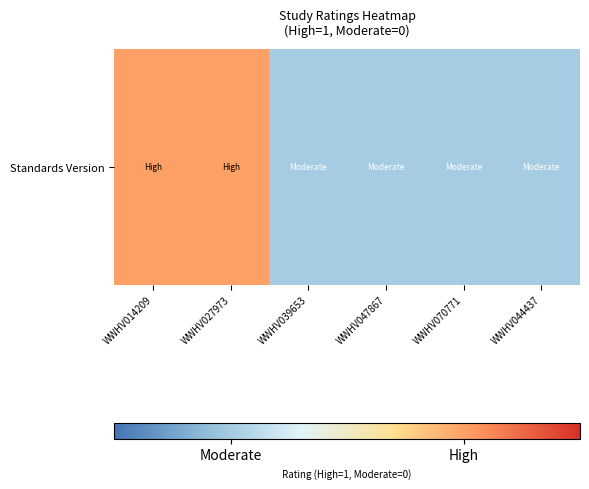

Reading left to right, list all the values displayed in this chart.

WWHV014209=1	WWHV027973=1	WWHV039653=0	WWHV047867=0	WWHV070771=0	WWHV044437=0